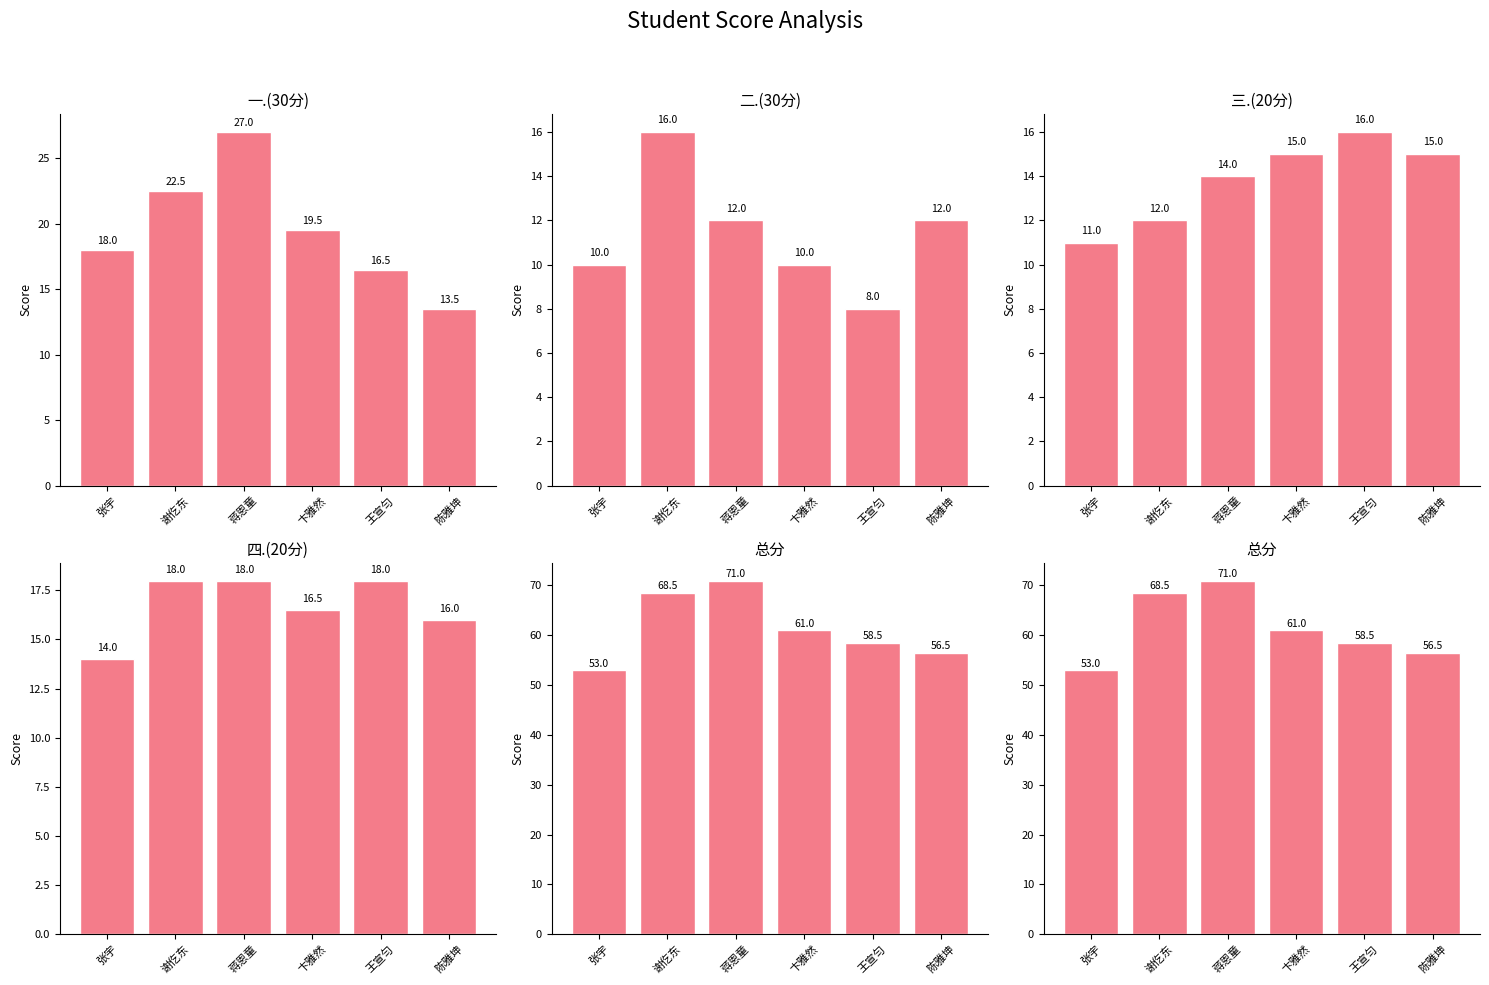

Which series has the largest total across all categories?

总分